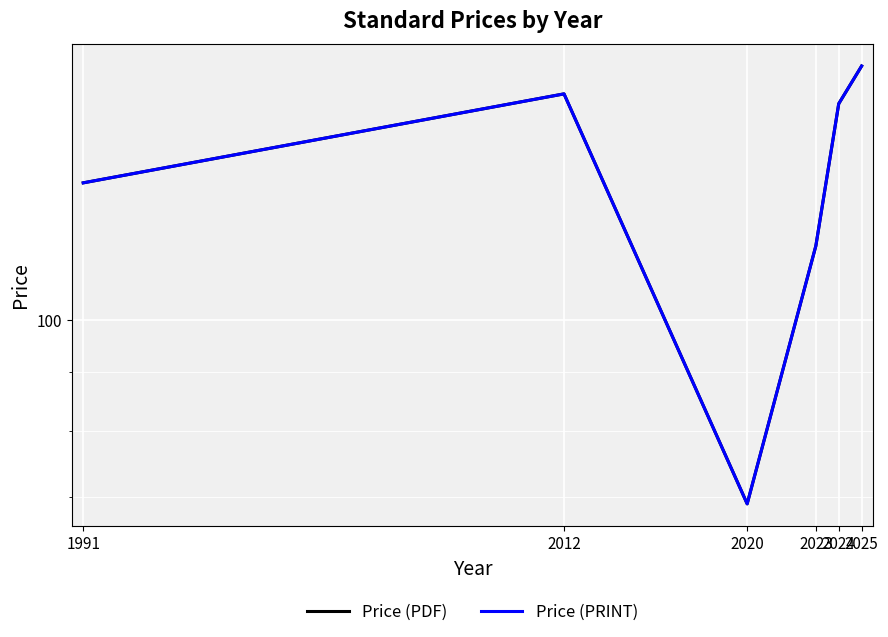

The value of Price (PDF) at 2012 is 158.0. True or false?

True